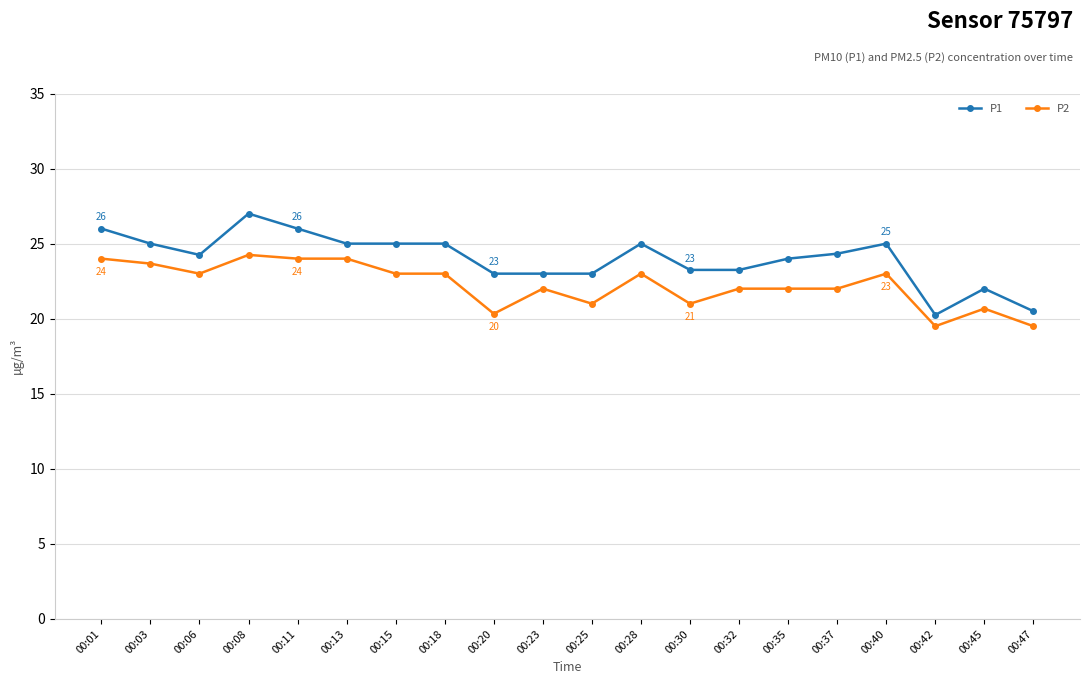

What is the spread (max minus min) of values at 00:47?

1.0